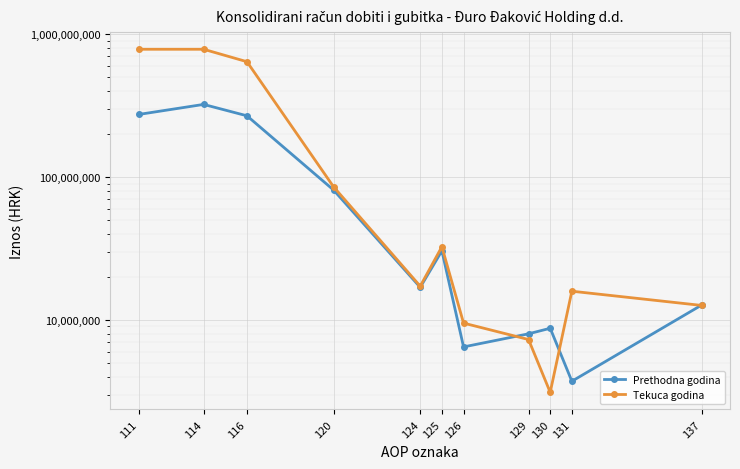

How many intersections are there between Tekuca godina and Prethodna godina?

3